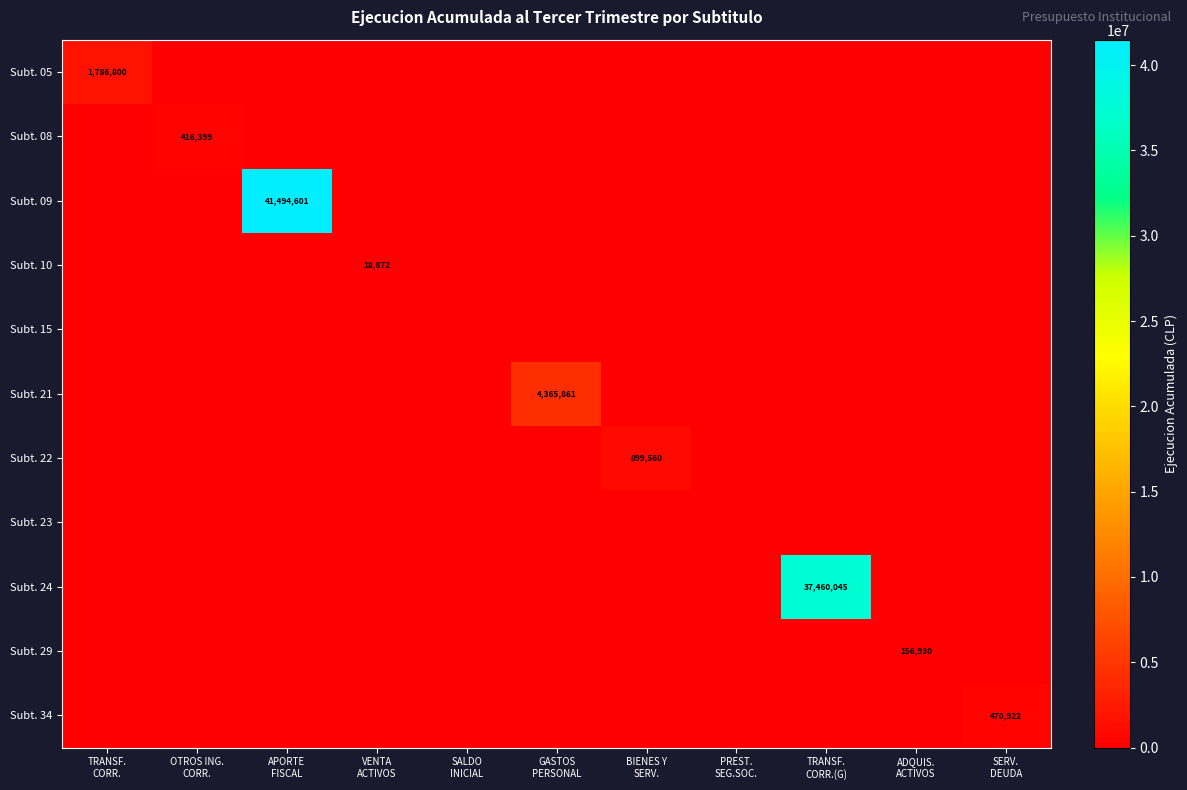

Which series has the largest range (max minus min)?

Subt. 09